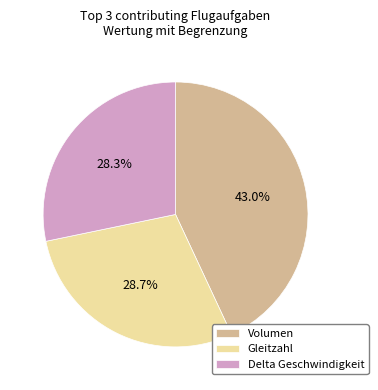

Which slice is the largest?

Volumen